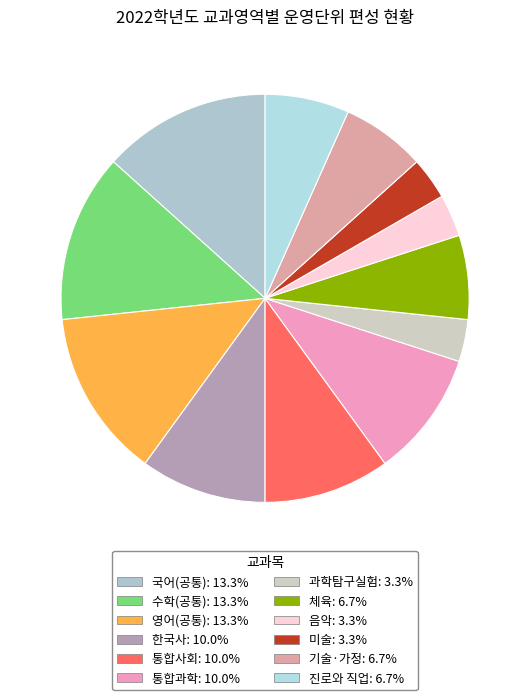

How many segments does this pie chart have?

12